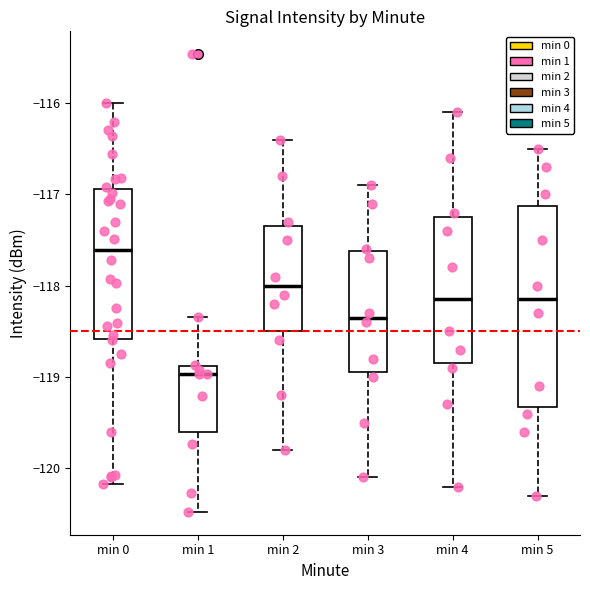

Which box's median line is the highest?

min 0